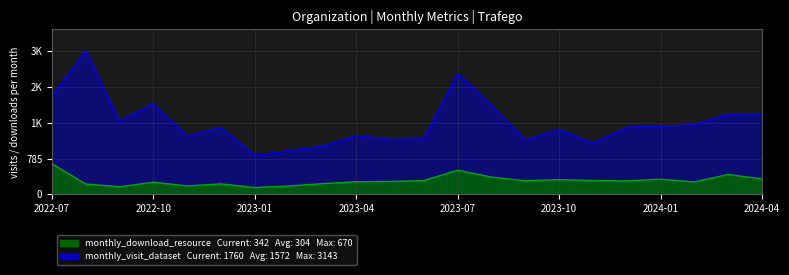

How many lines are shown in the chart?

2